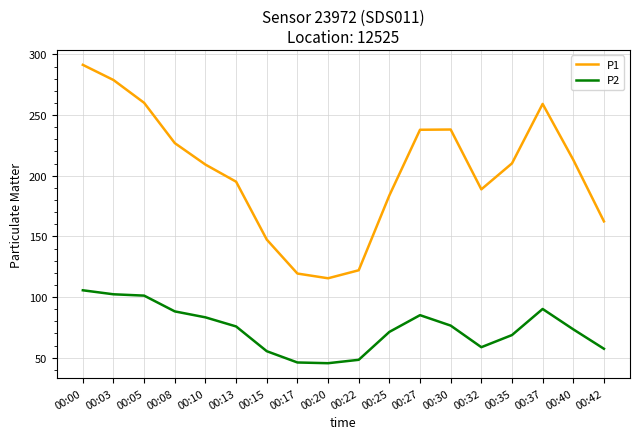

True or false: P1 and P2 intersect in this chart.

False